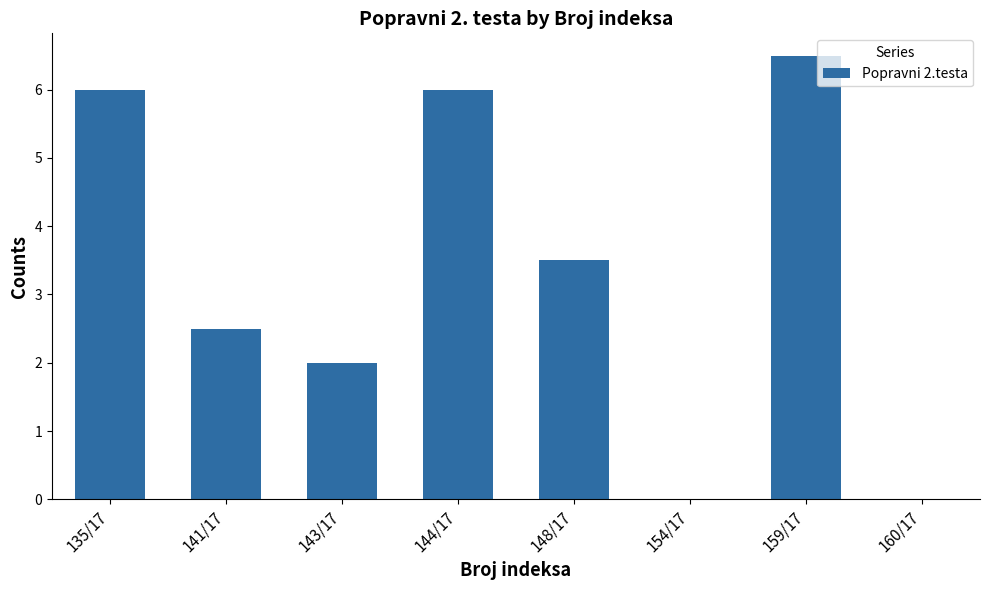

What is the sum of the values at 143/17 and 135/17?

8.0